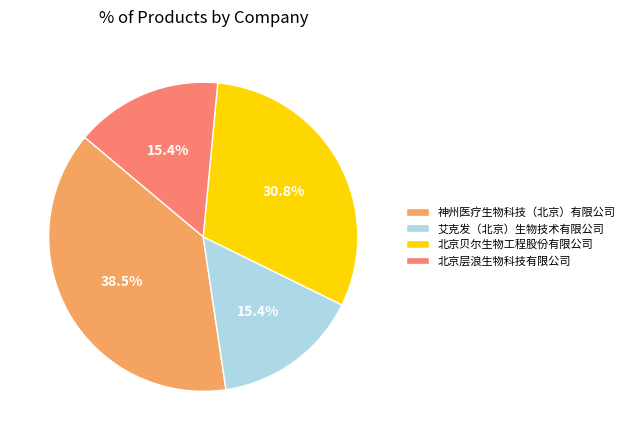

What portion of the pie excludes 北京贝尔生物工程股份有限公司?

69.2%